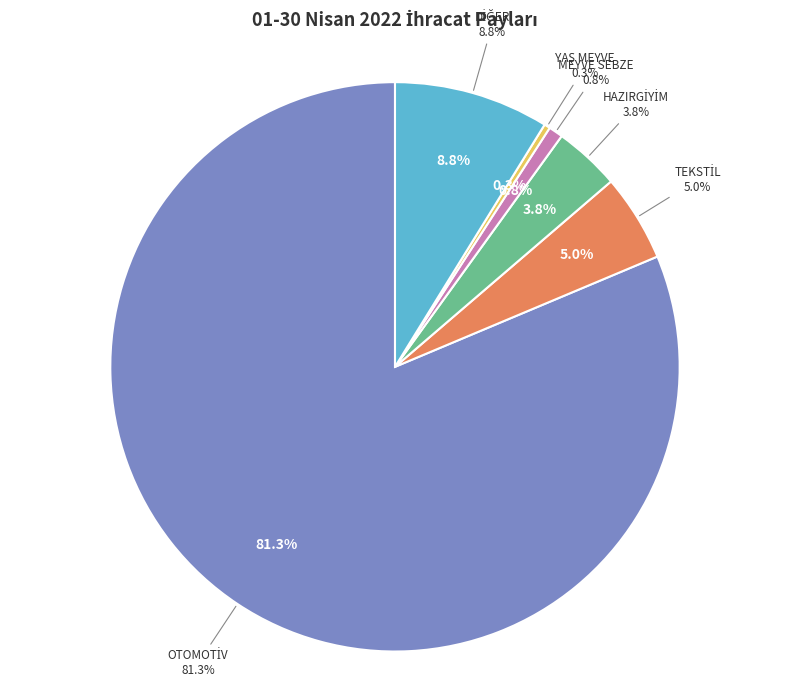

What is the change in value from OTOMOTİV ENDÜSTRİSİ to MEYVE SEBZE MAMULLERİ?

-2275065627.5